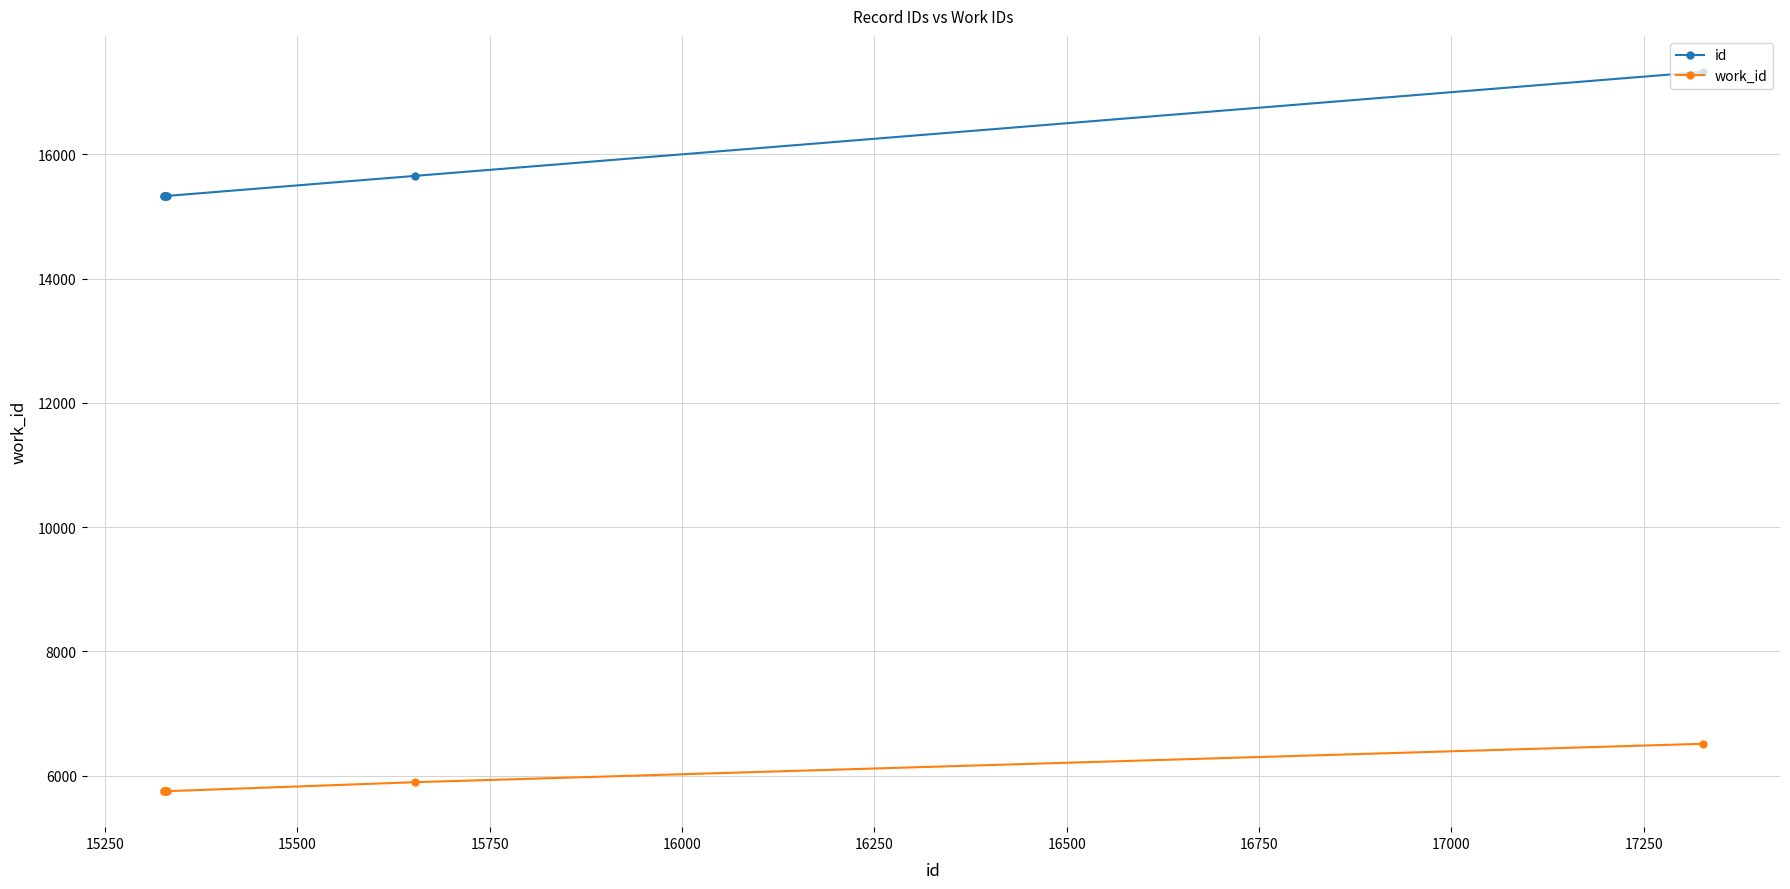

What are all the series names shown in the legend?

id, work_id